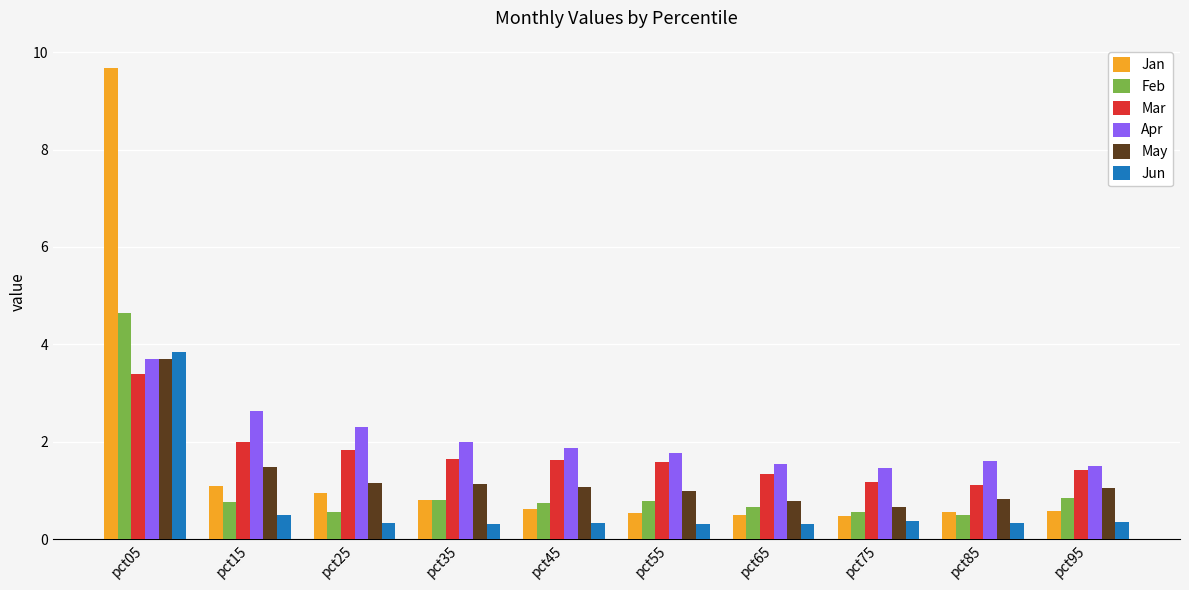

What is the sum of the May values at pct25 and pct75?

1.8